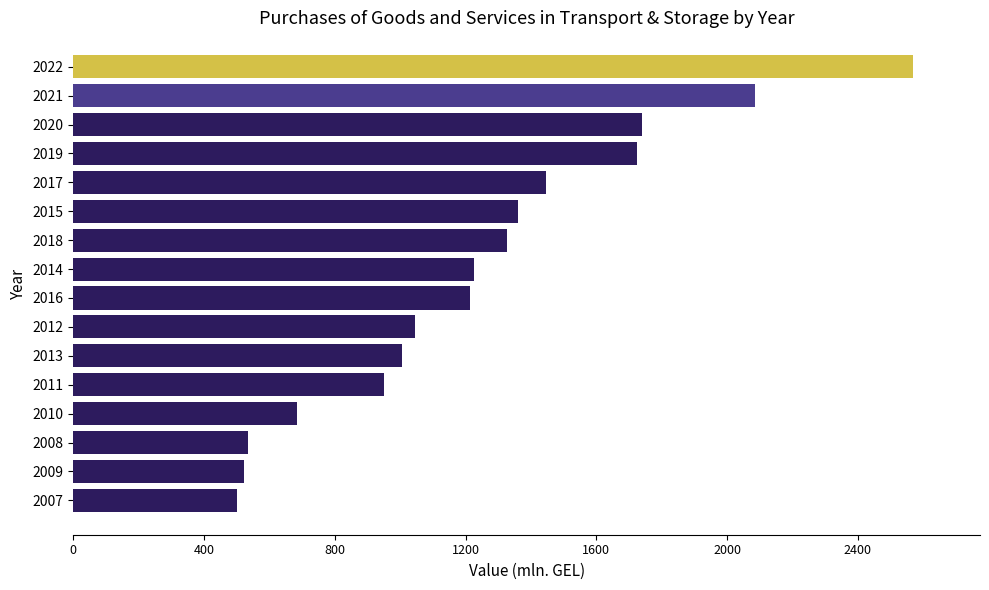

What is the average value?

1245.6